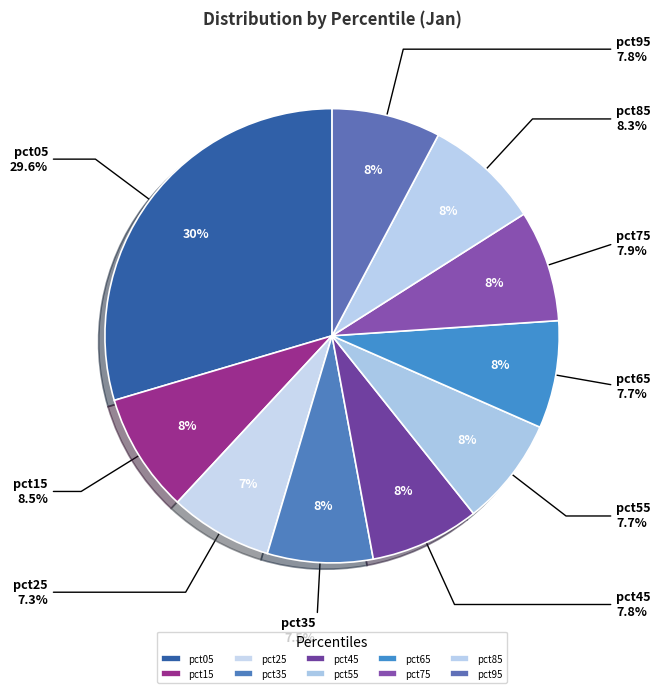

What is the ratio of the value at pct75 to the value at pct05?

0.3